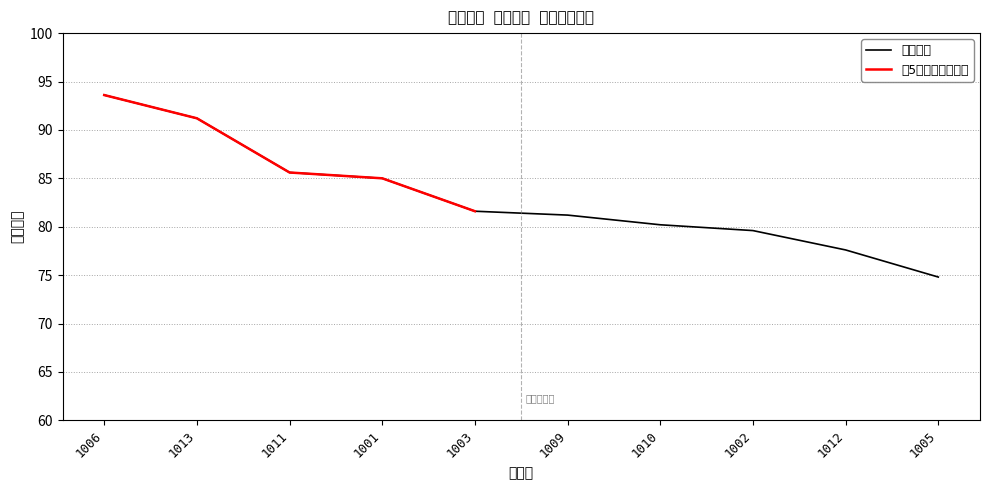

What is the label of the 10th point from the right?

1006